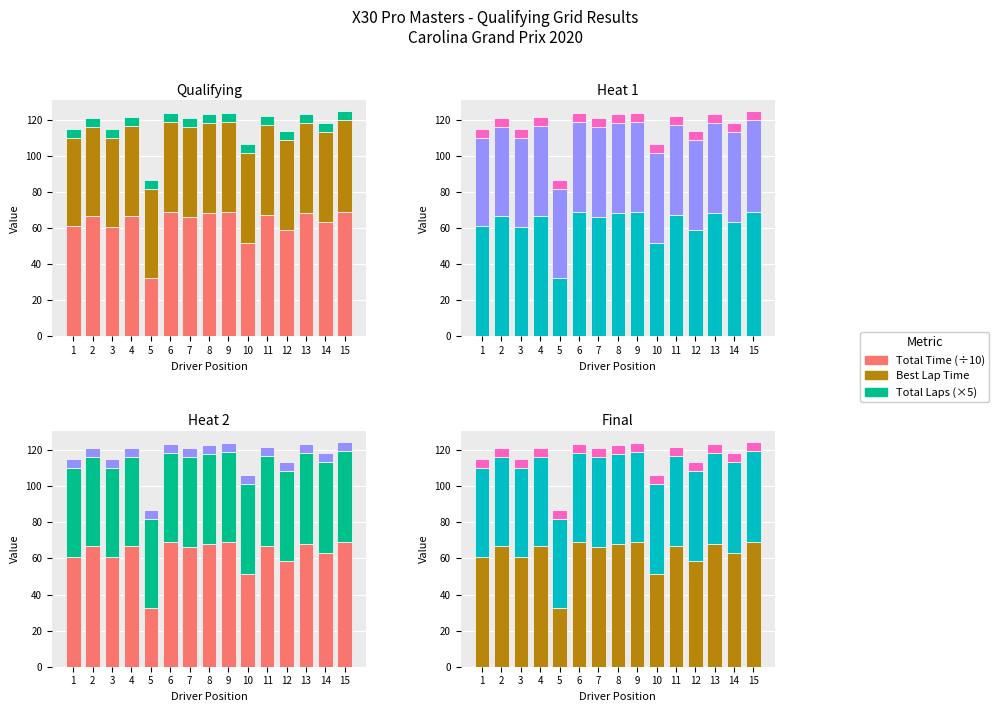

Which series has the largest total across all categories?

Total Time (÷10)